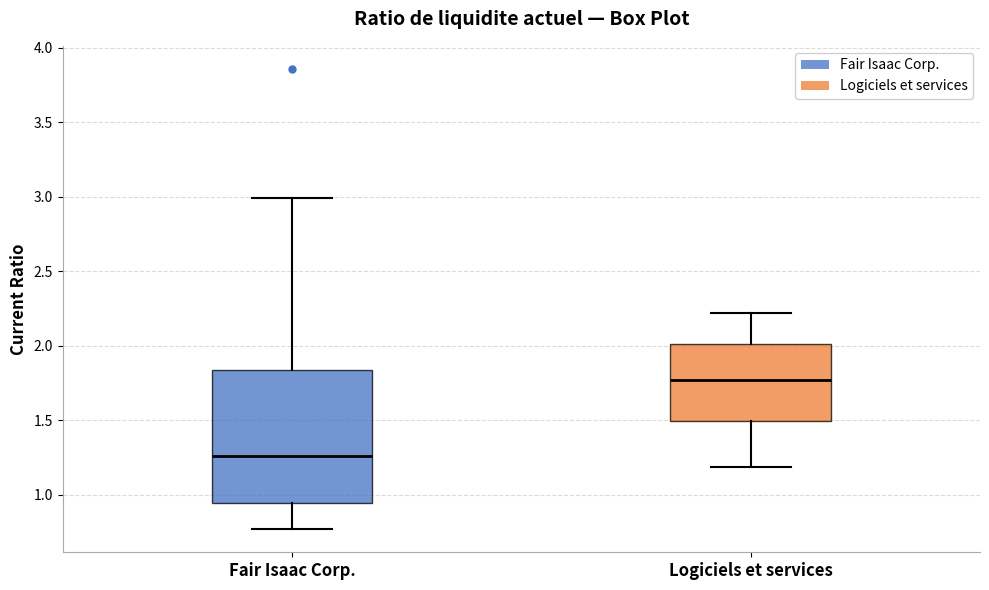

Where does the lower whisker of the box for Fair Isaac Corp. end on the y-axis? The values are not printed on the chart, so give them approximately, as read against the axis.

0.75